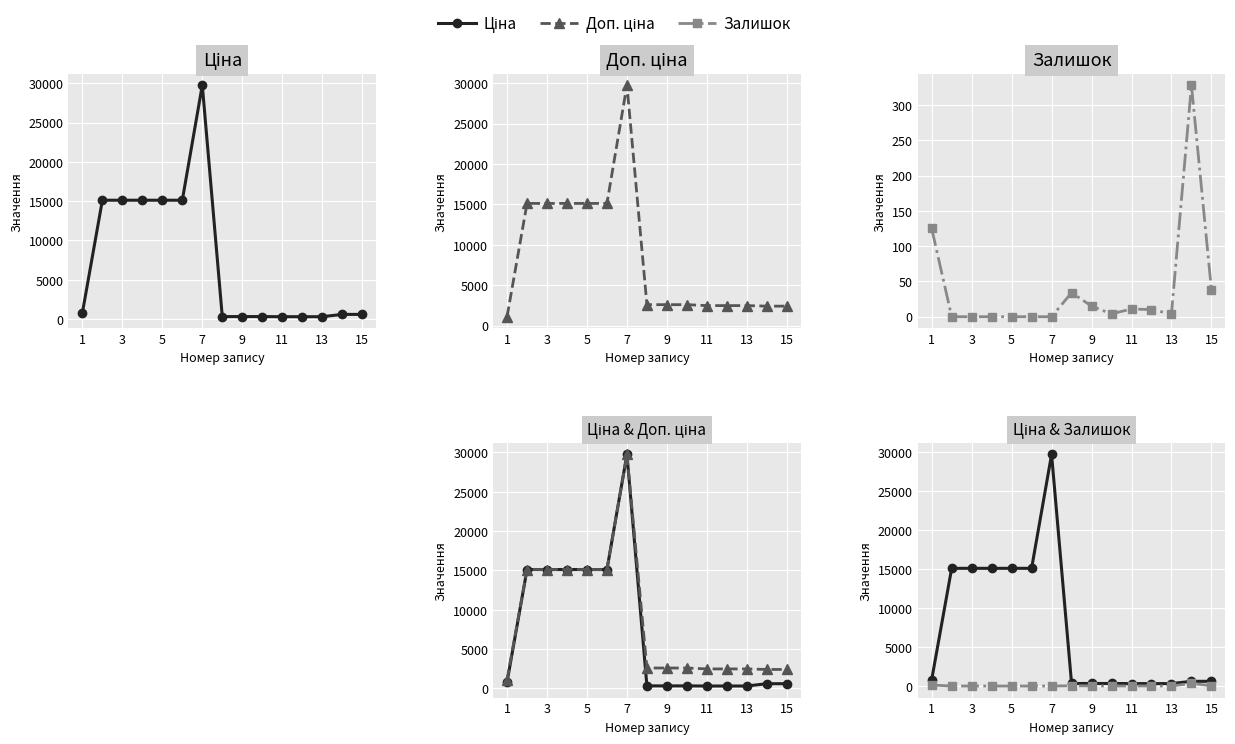

Between 11 and 15, which series saw the biggest shift?

Ціна